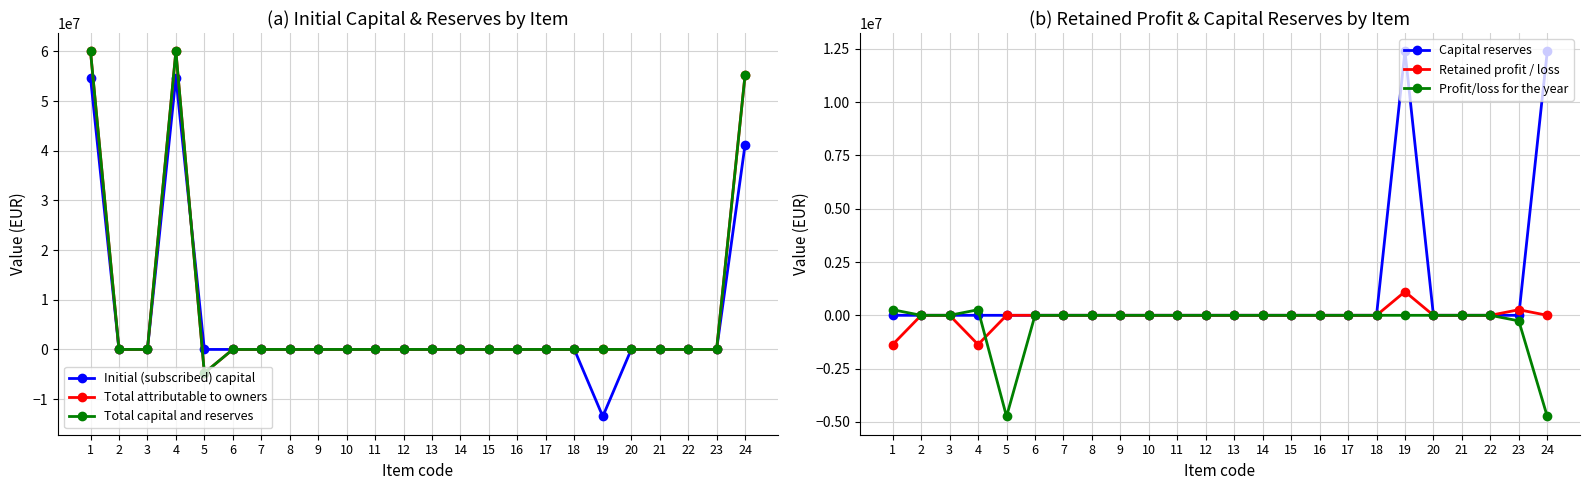

Reading left to right, list all the values displayed in this chart.

Initial (subscribed) capital: 54744433	0	0	54744433	0	0	0	0	0	0	0	0	0	0	0	0	0	0	-13497240	0	0	0	0	41247193
Total attributable to owners: 60038697	0	0	60038697	-4745588	0	0	0	0	0	0	0	0	0	0	0	0	0	0	0	0	0	0	55293109
Total capital and reserves: 60038697	0	0	60038697	-4745588	0	0	0	0	0	0	0	0	0	0	0	0	0	0	0	0	0	0	55293109
Capital reserves: 0	0	0	0	0	0	0	0	0	0	0	0	0	0	0	0	0	0	12386939	0	0	0	0	12386939
Retained profit / loss: -1371946	0	0	-1371946	0	0	0	0	0	0	0	0	0	0	0	0	0	0	1110301	0	0	0	261645	0
Profit/loss for the year: 261645	0	0	261645	-4745588	0	0	0	0	0	0	0	0	0	0	0	0	0	0	0	0	0	-261645	-4745588